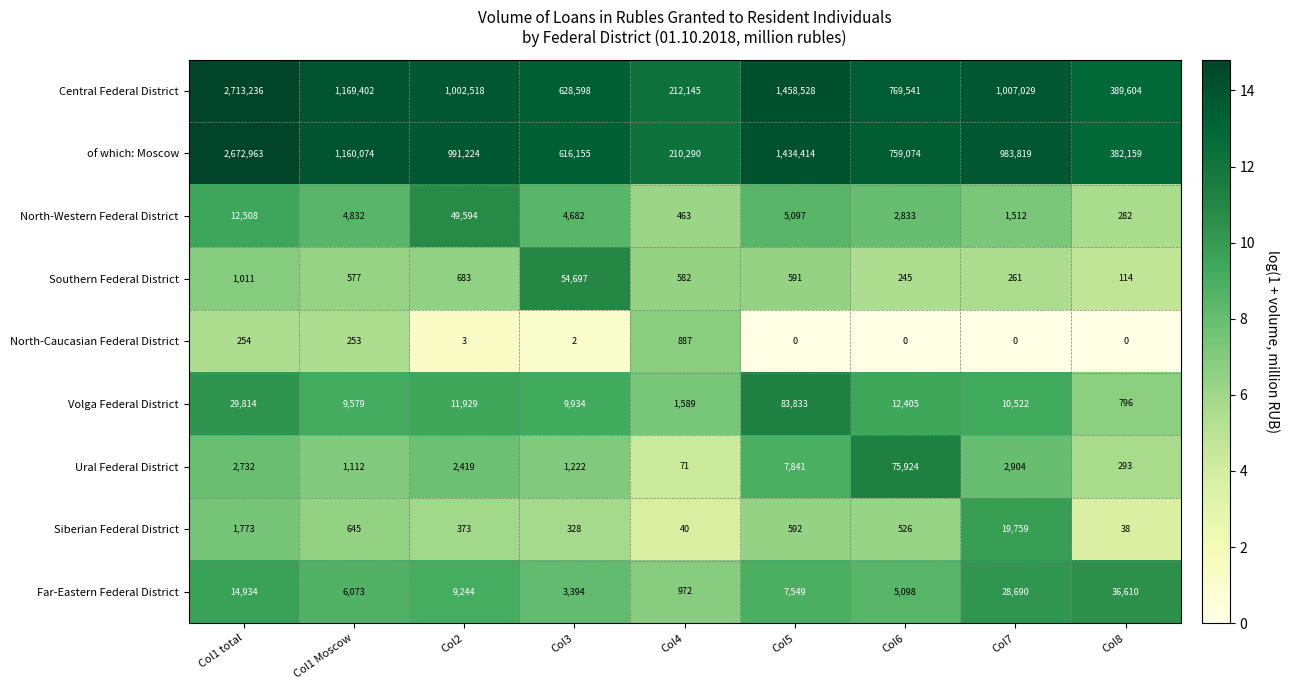

The North-Western Federal District series shows 49594 at Col2. True or false?

True